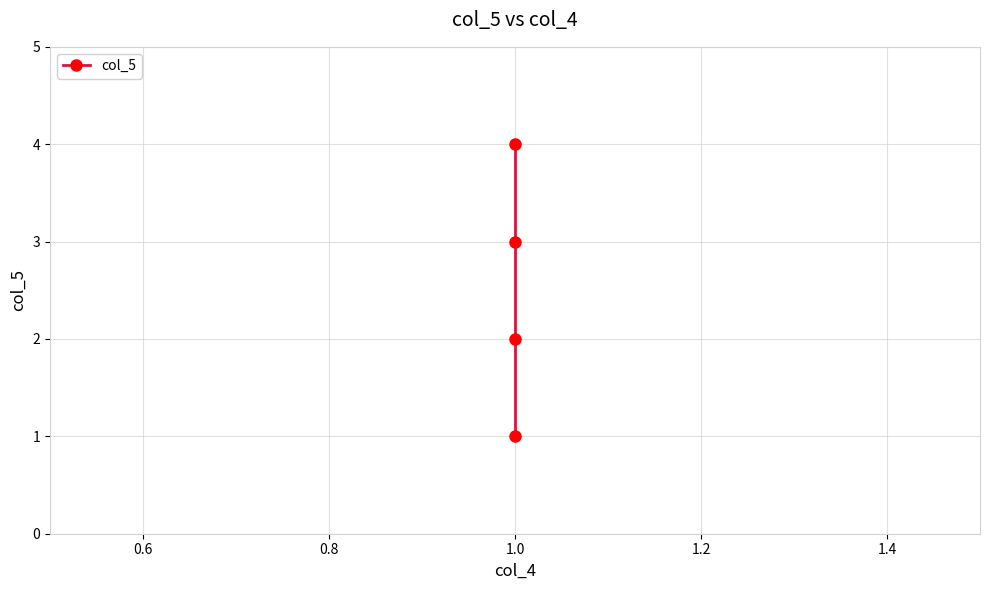

The chart shows a value of 6 at 1.0. True or false?

False